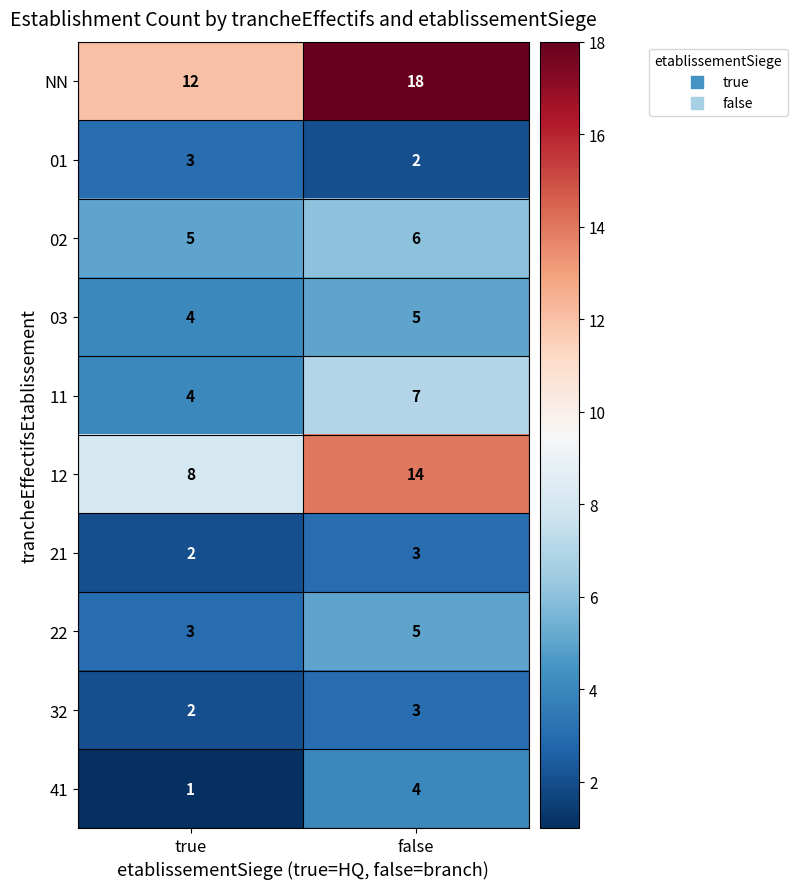

Reading left to right, transcribe all the data shown in this chart.

NN: 12	18
01: 3	2
02: 5	6
03: 4	5
11: 4	7
12: 8	14
21: 2	3
22: 3	5
32: 2	3
41: 1	4